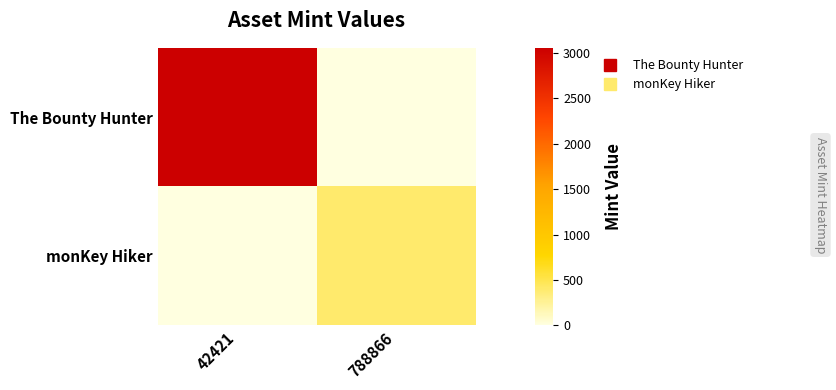

At 788866, list the series in order from smallest to largest.

The Bounty Hunter, monKey Hiker